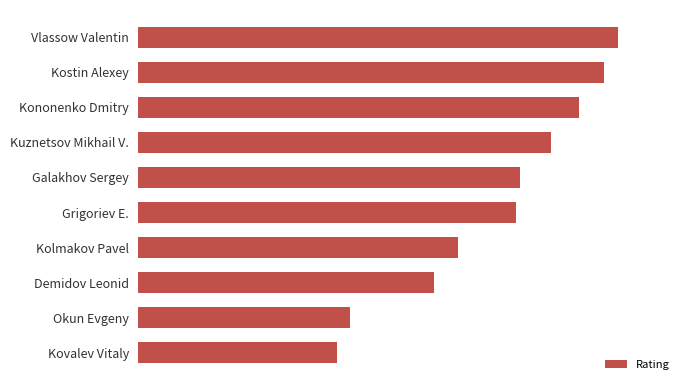

Count the number of categories in the chart.

10